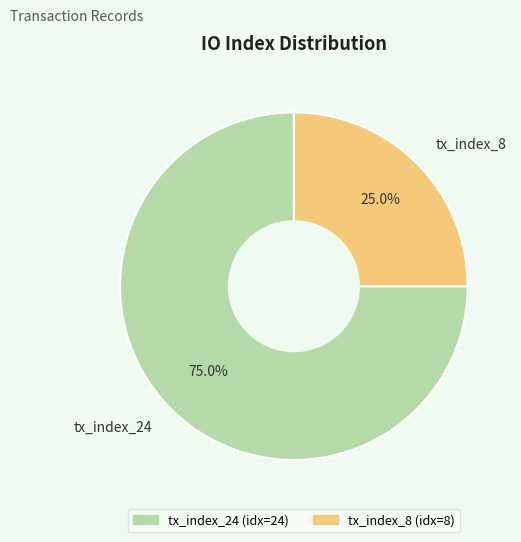

To the nearest percent, what portion does tx_index_8 represent?

25%